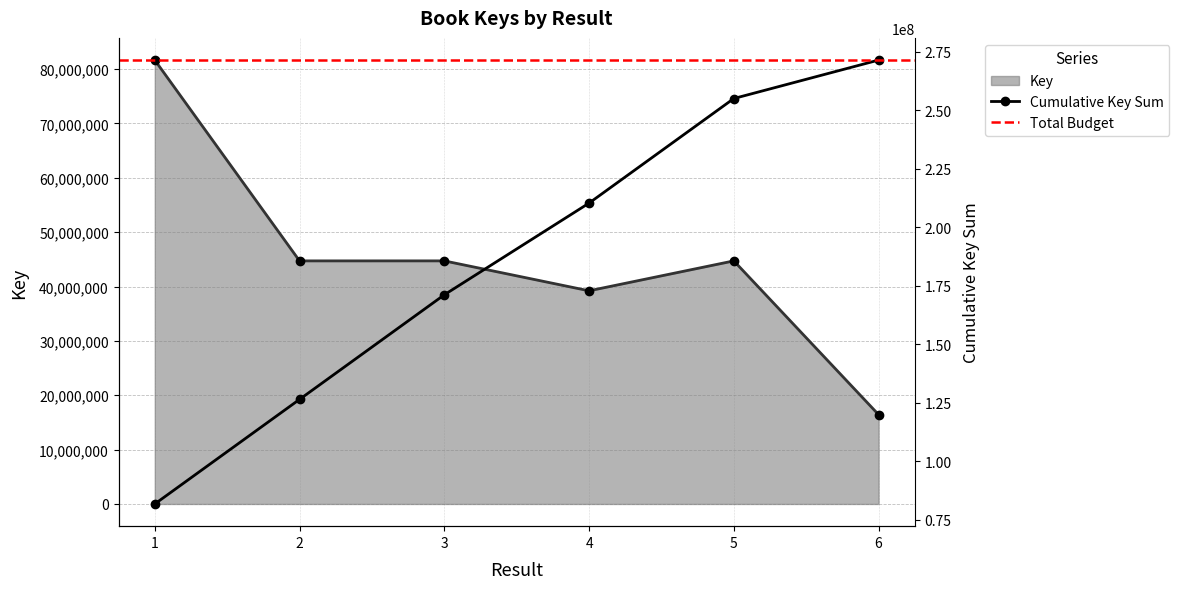

True or false: the data shows 44716456 at 2.

True